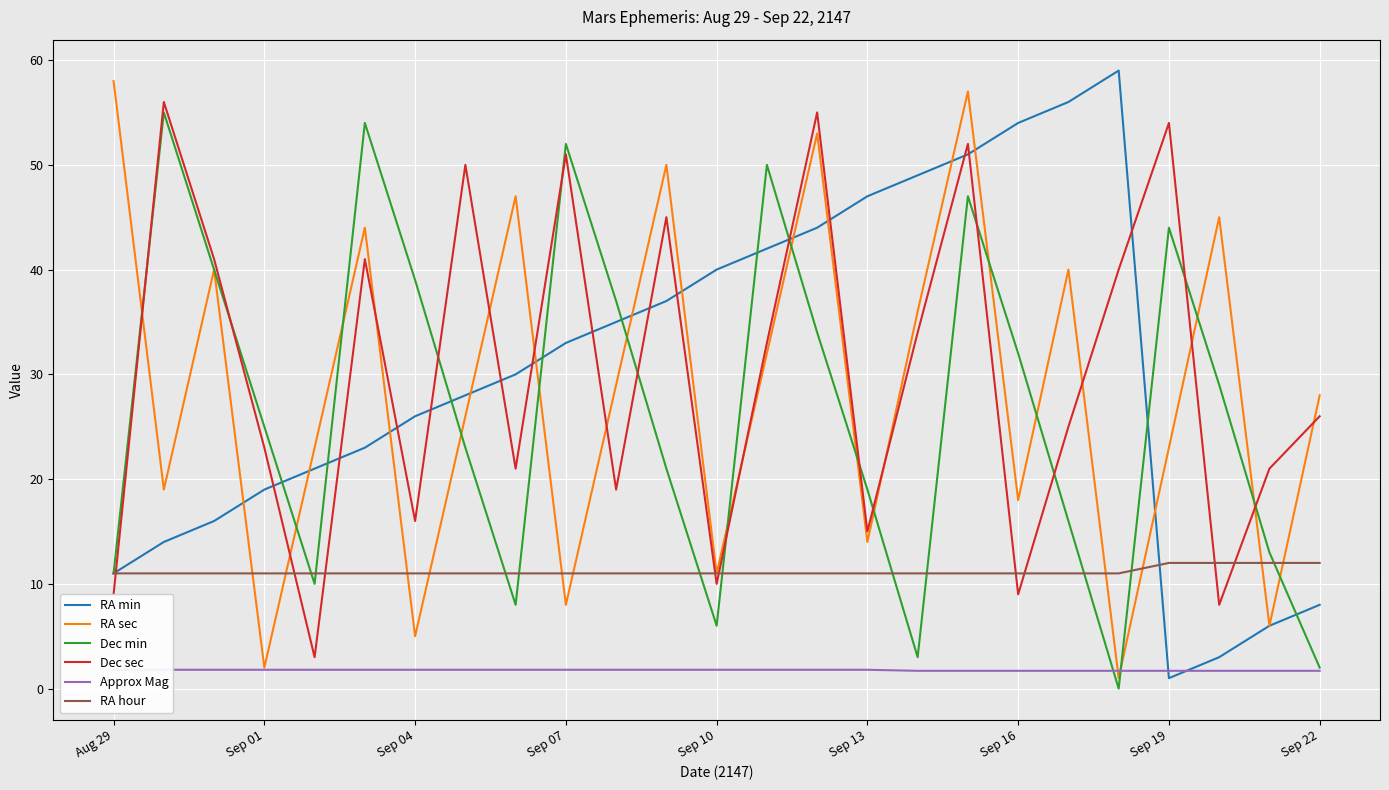

The Approx Mag series shows 0.4 at 20. True or false?

False